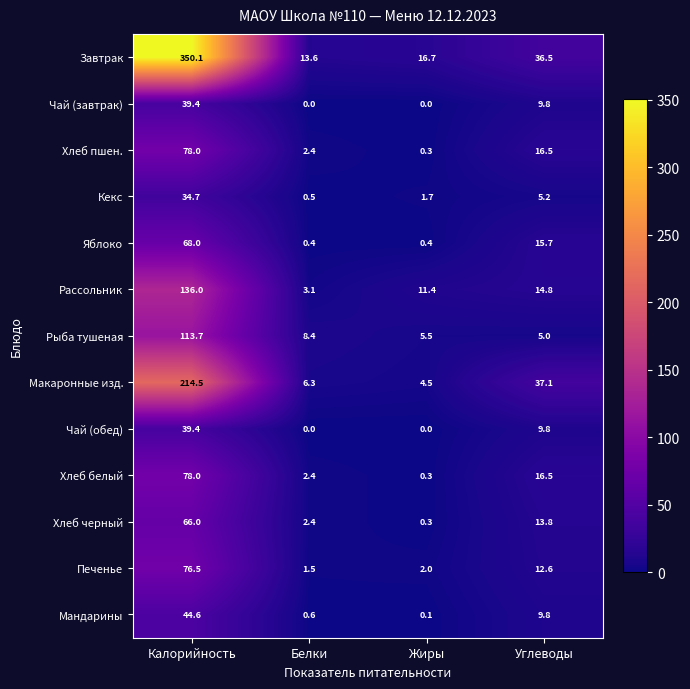

Read the Хлеб пшен. value at Калорийность.

78.0